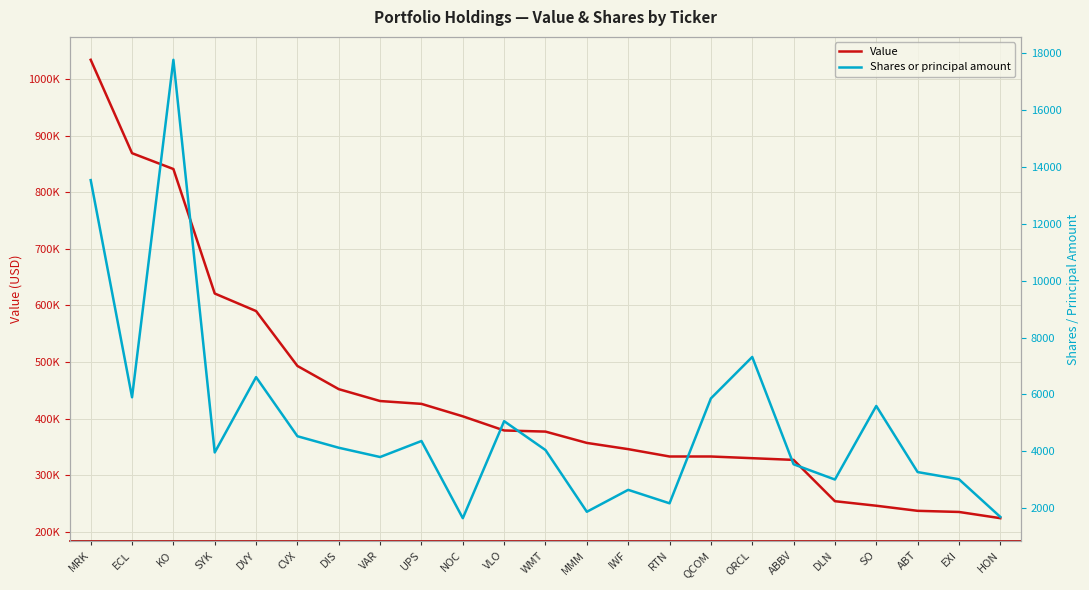

What is the total value across all series at ABT?

240271